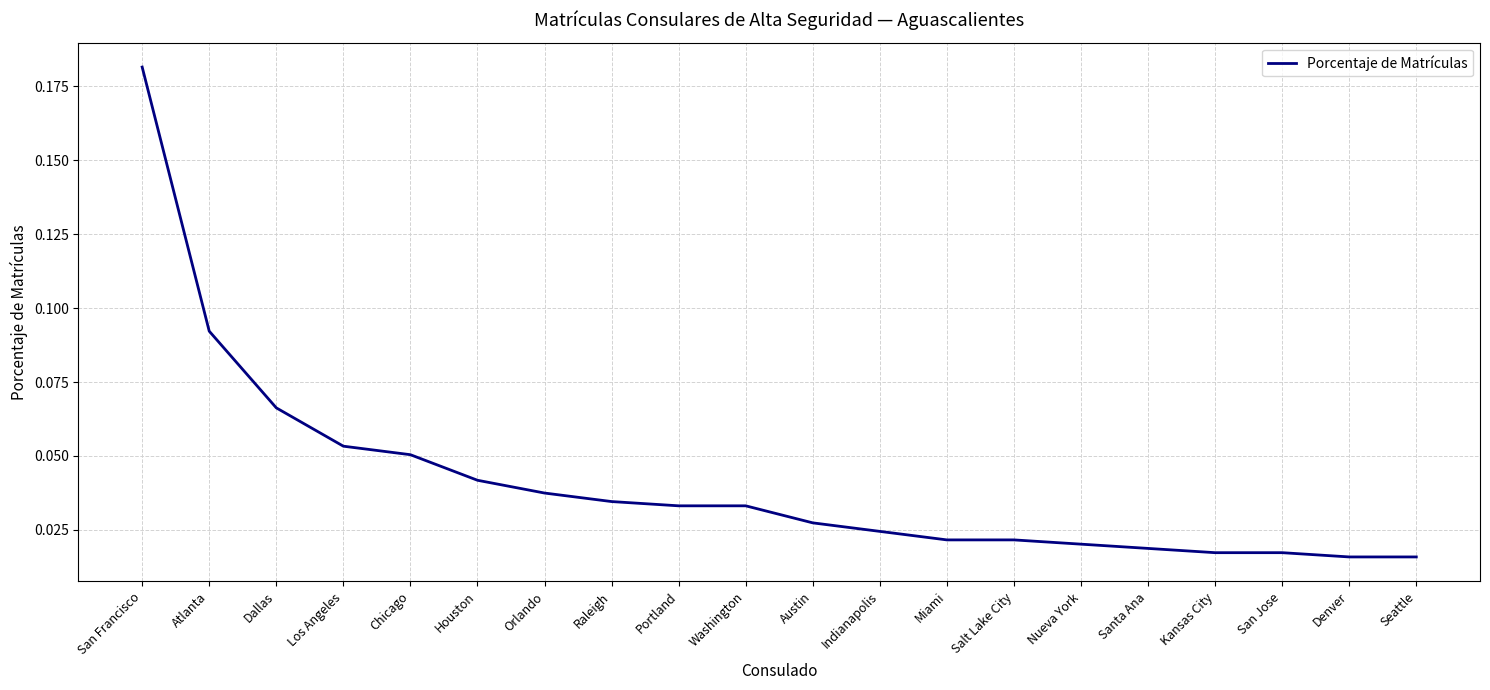

Which has a higher value, Atlanta or Salt Lake City?

Atlanta